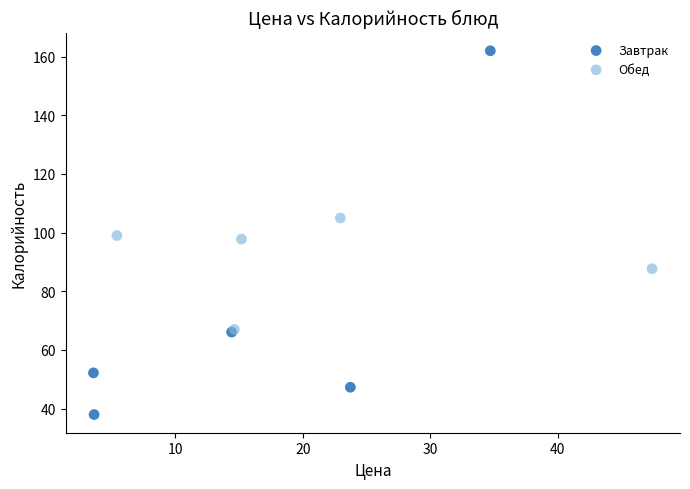

What are all the series names shown in the legend?

Завтрак, Обед